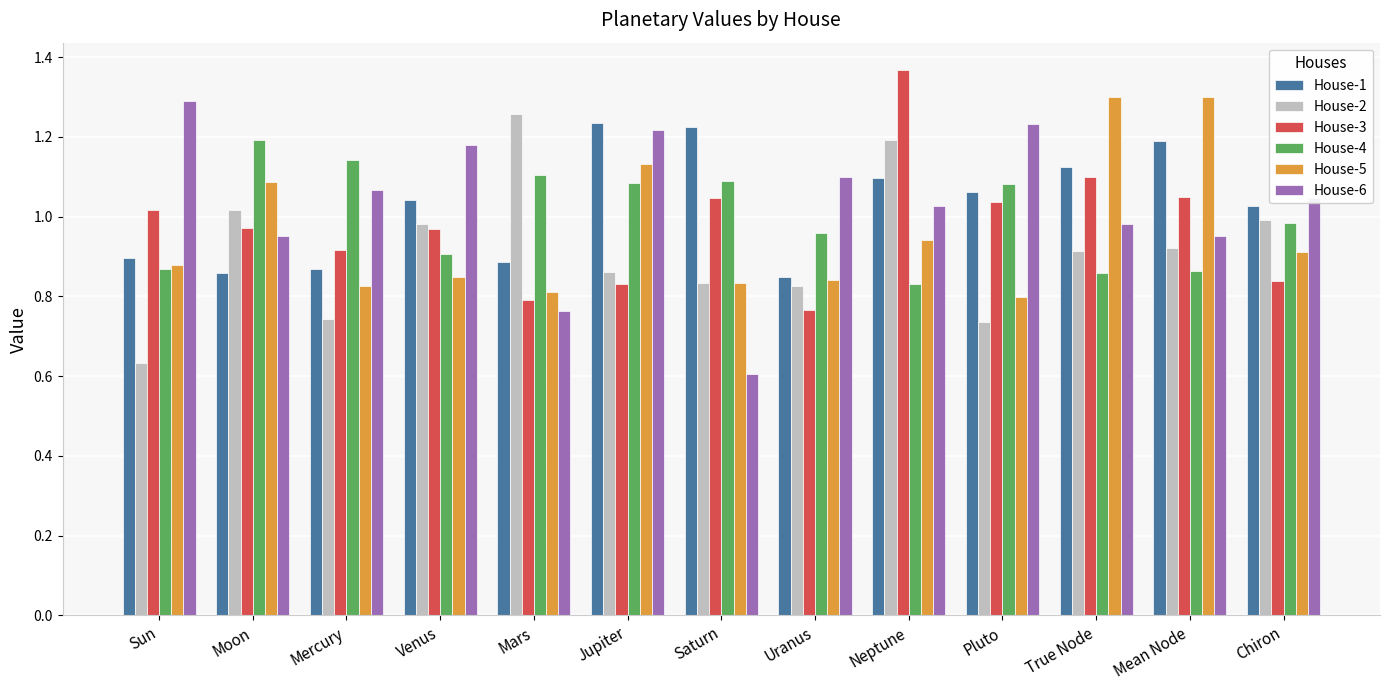

How many bars are there in total?

78